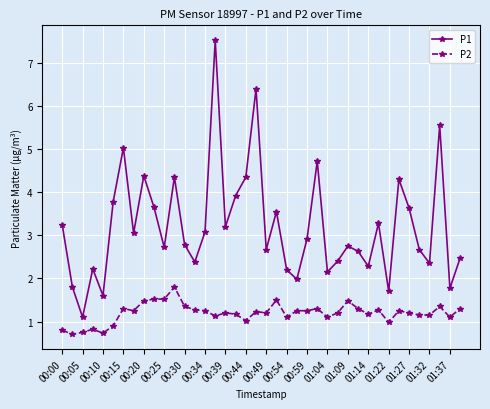

True or false: P2 has more than 0 interior local peaks.

True